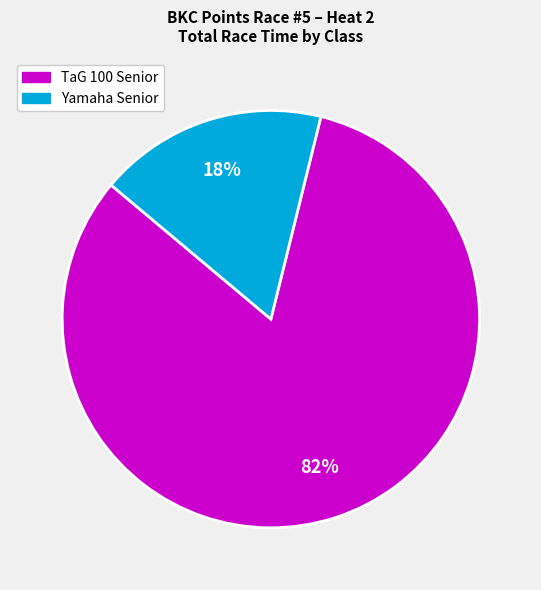

To the nearest percent, what is the average slice percentage?

50%